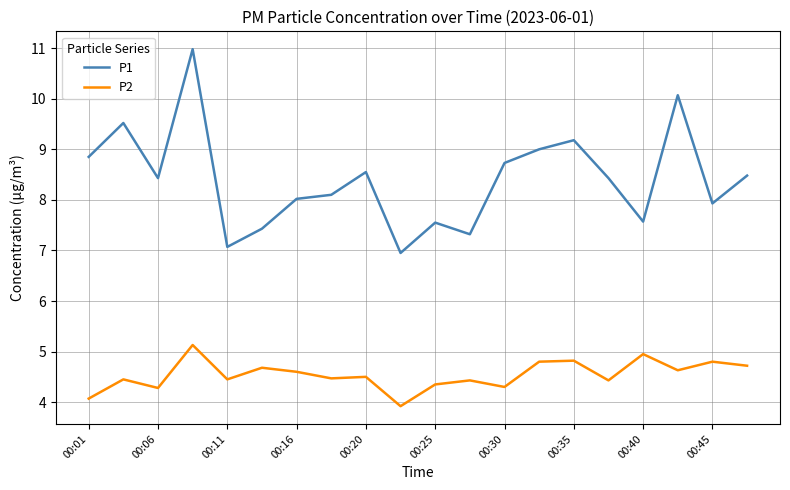

Which series has the largest total across all categories?

P1